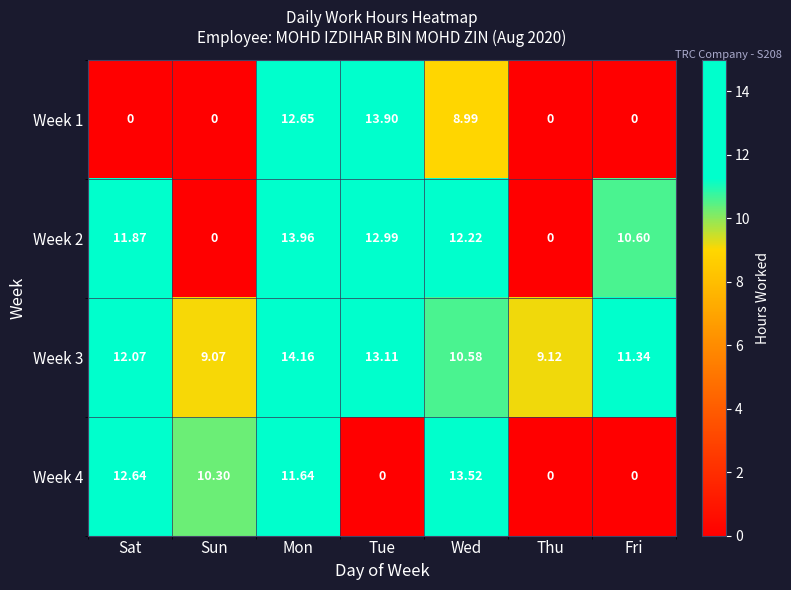

Which series has the largest total across all categories?

Week 3